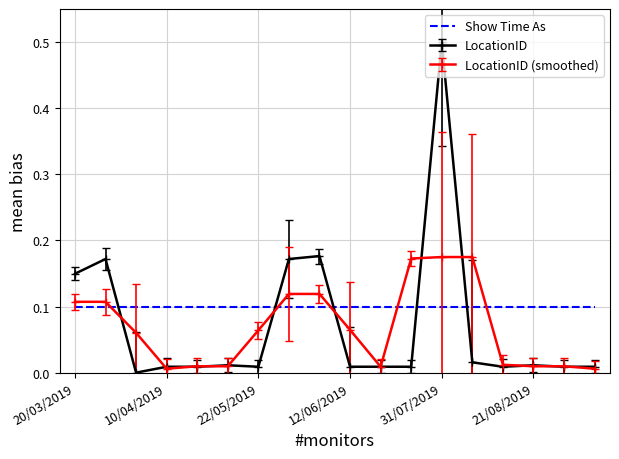

What is the maximum value shown in the chart?

0.5